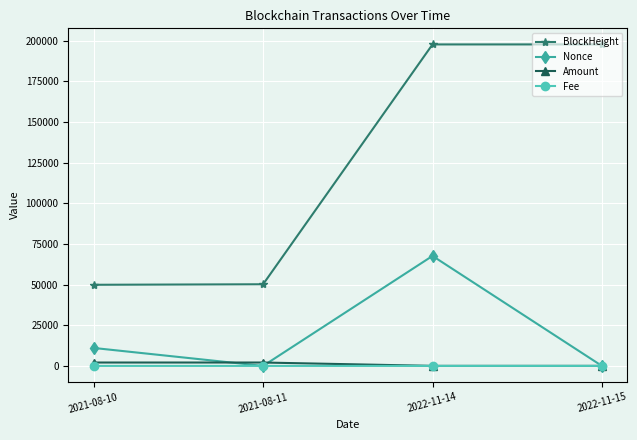

What is the minimum value for BlockHeight?

49894.0